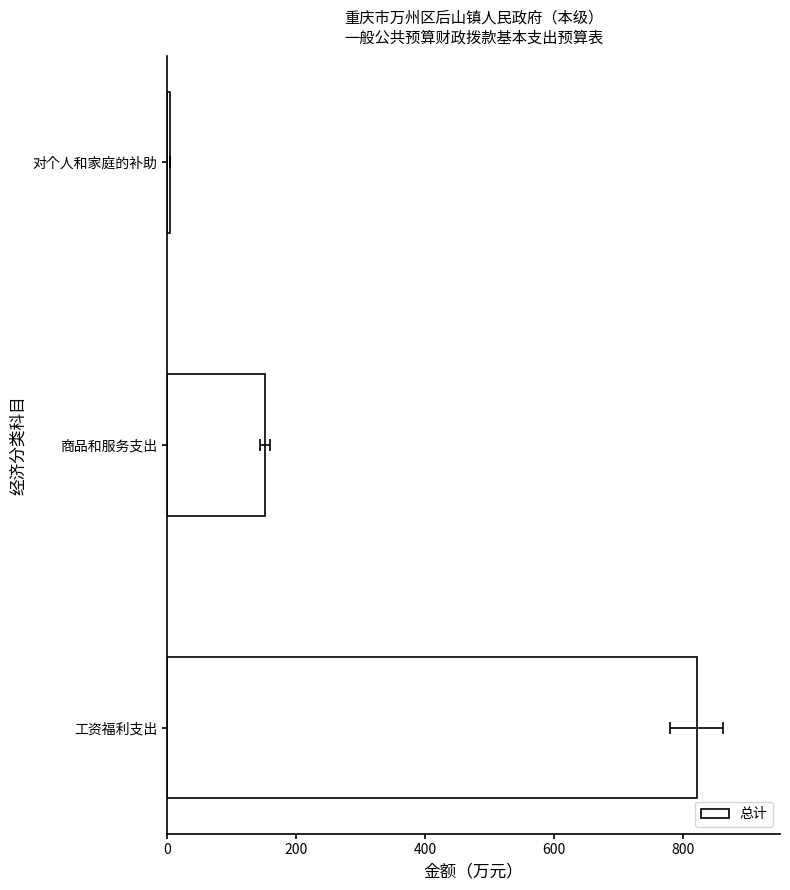

How many data points does each series have?

3